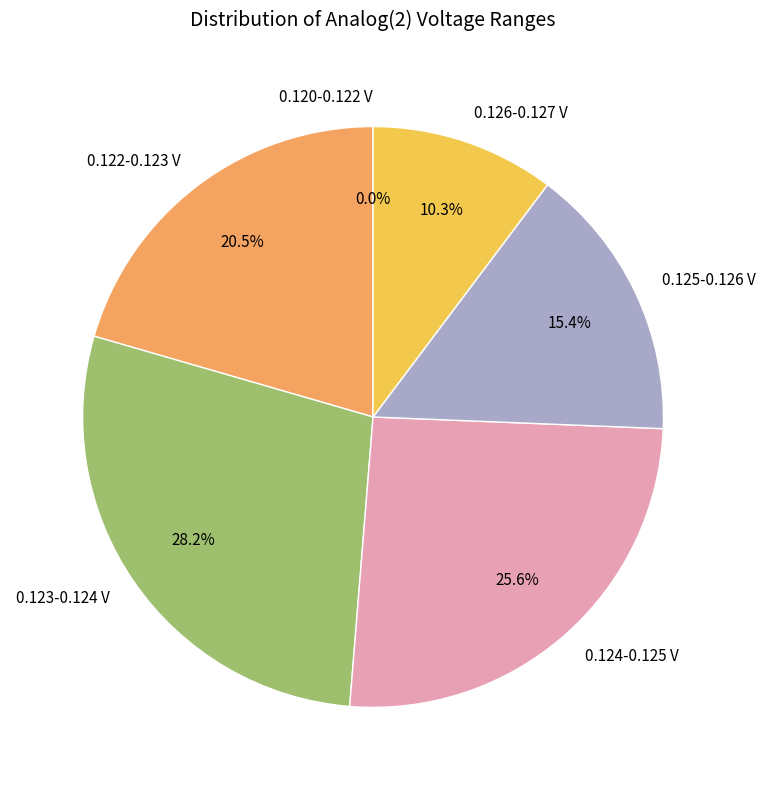

Is it true that 8 is 3% of the pie?

True